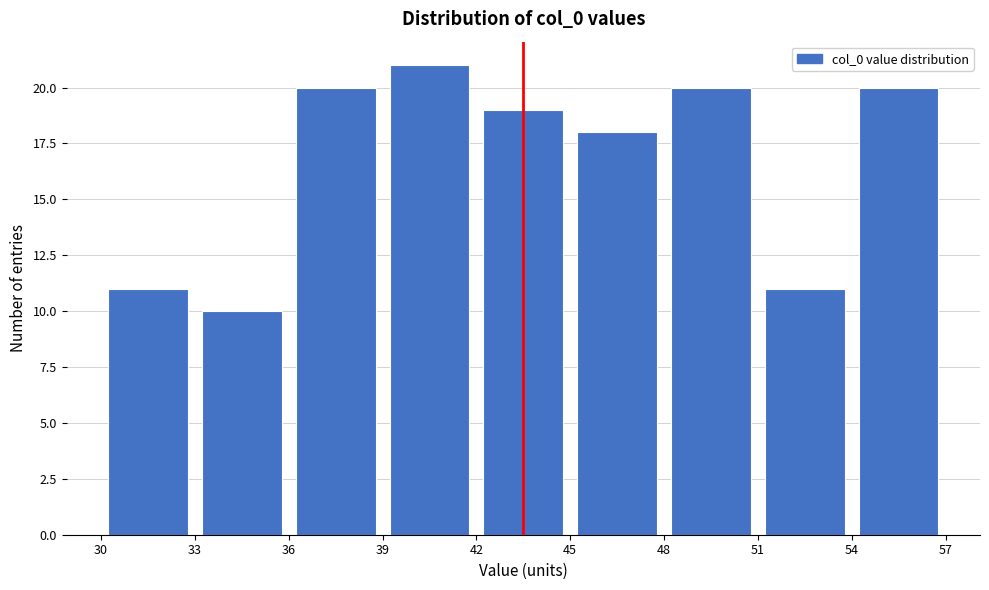

Which range on the x-axis has the tallest bar?

39 to 42